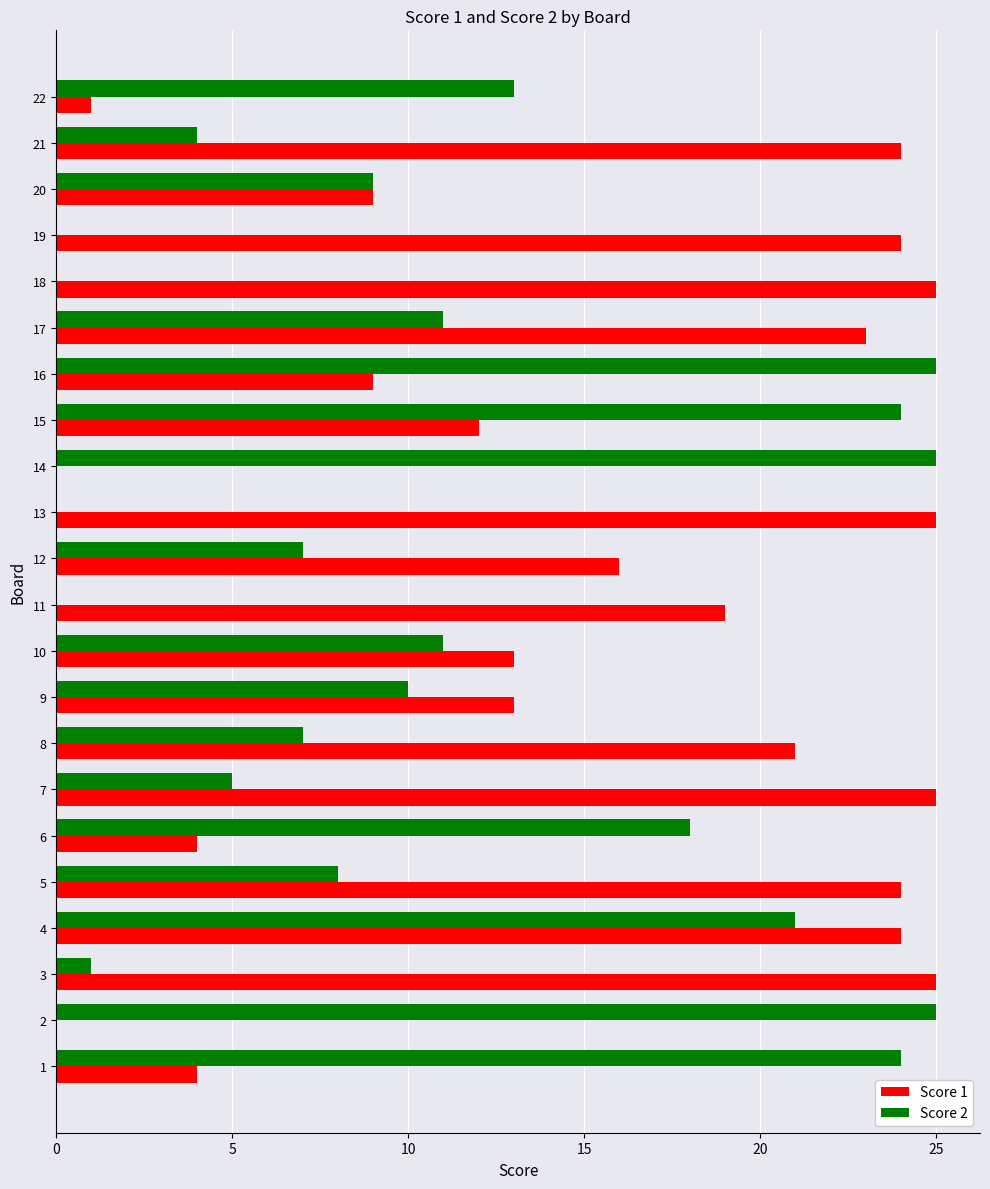

The value of Score 2 at 17 is 11. True or false?

True